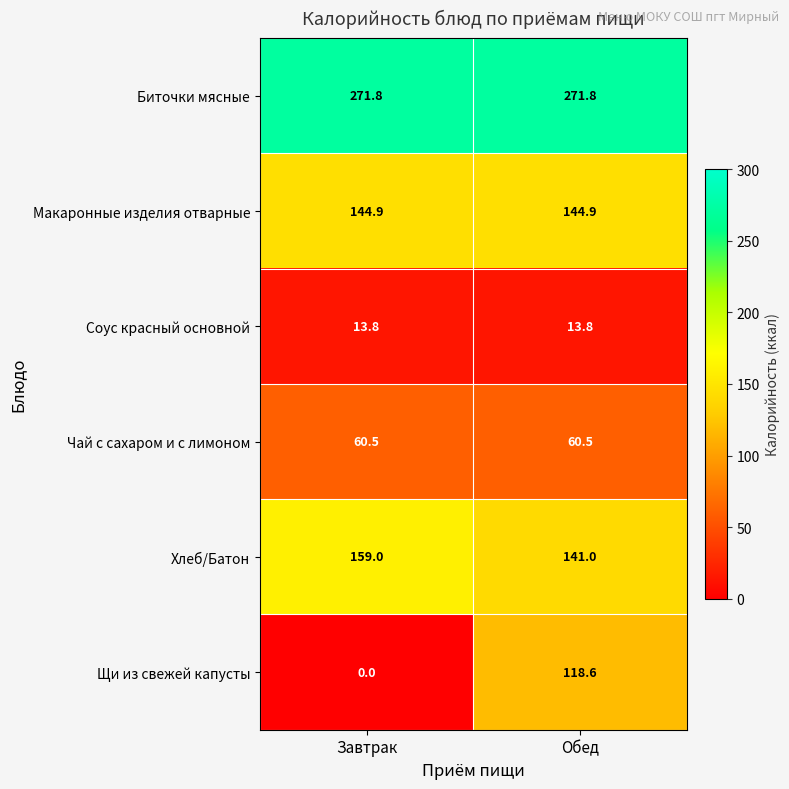

What is the minimum value for Чай с сахаром и с лимоном?

60.5